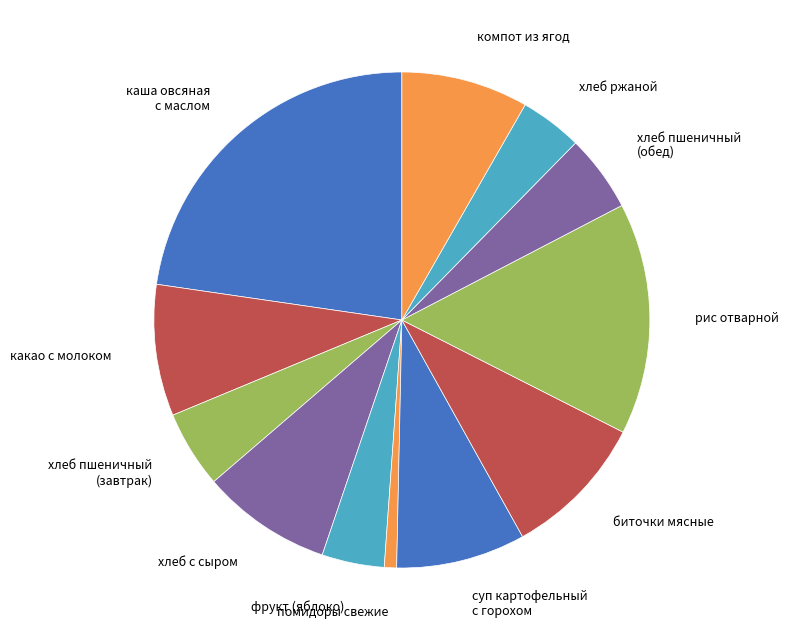

Combined, do какао с молоком and фрукт (яблоко) account for over 50%?

No